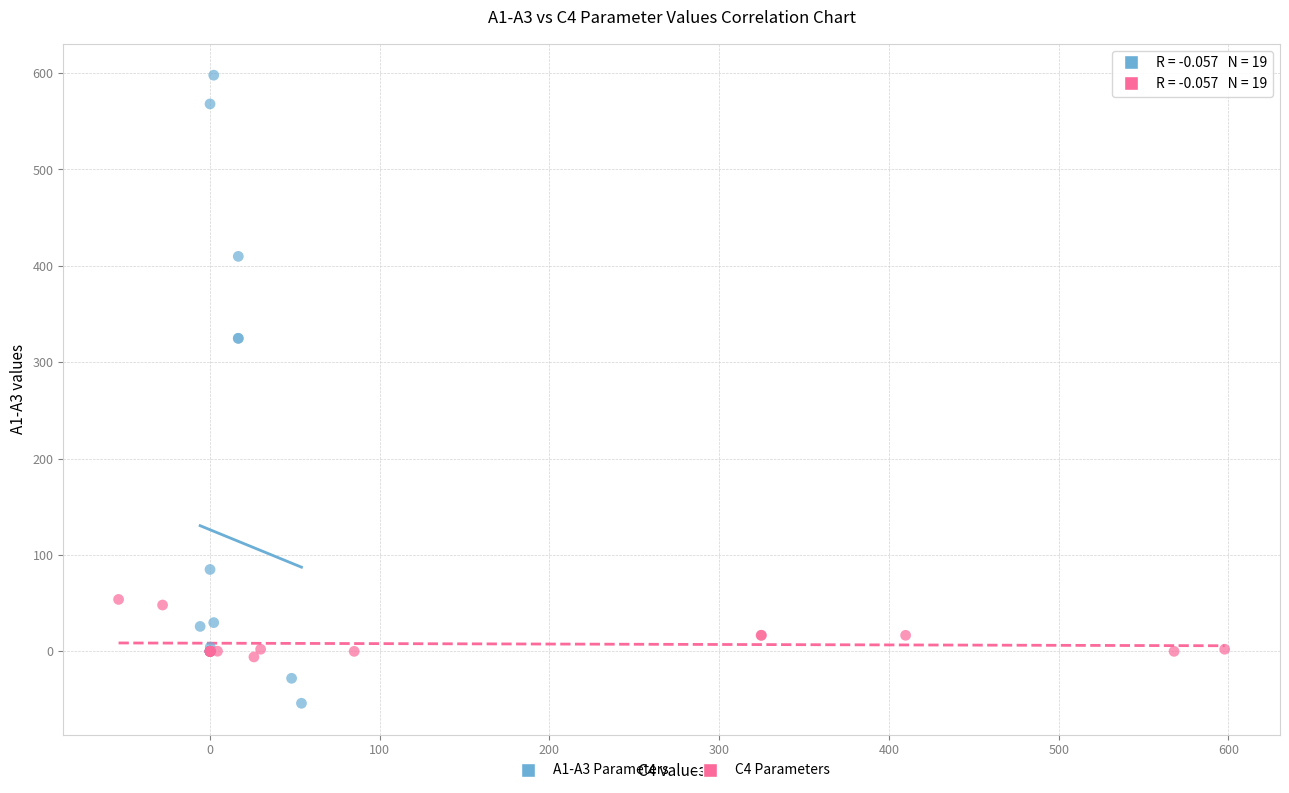

Which series has the widest spread of Y values?

A1-A3 Parameters